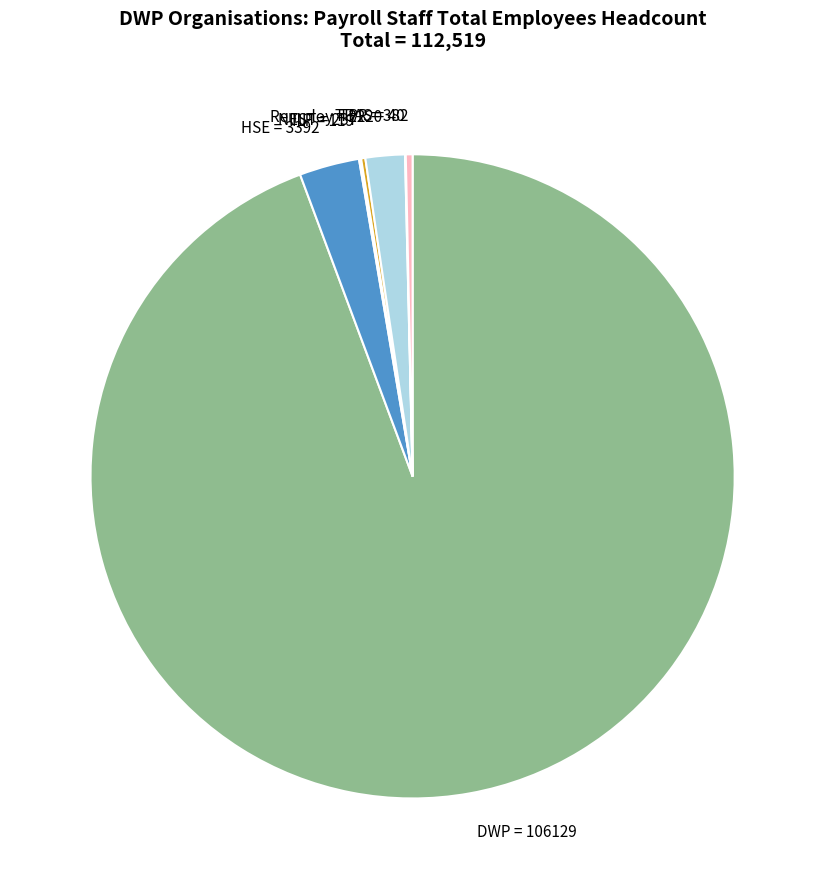

Is it true that TPR = 382 is 0% of the pie?

True